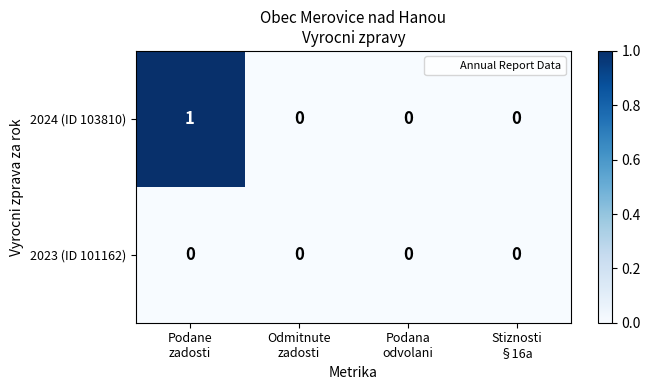

Which series has the largest total across all categories?

2024 (ID 103810)